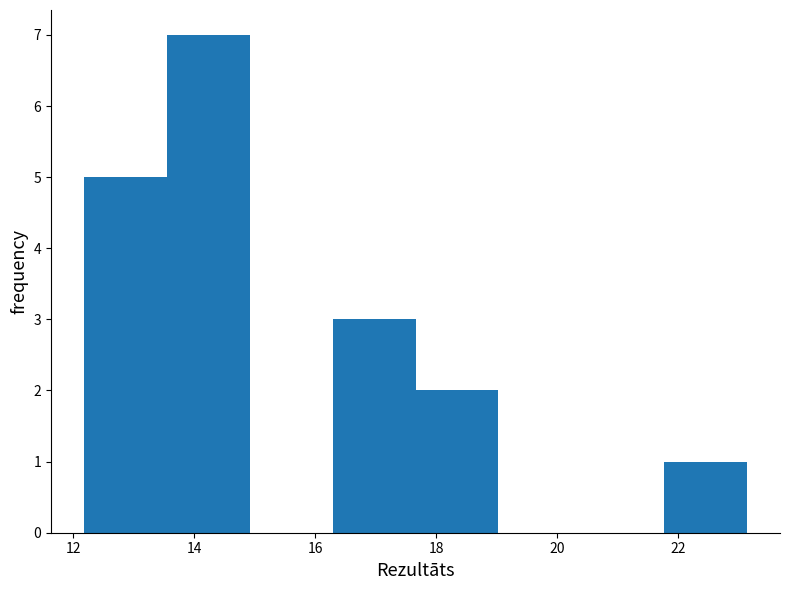

Reading left to right, transcribe this chart: for each bar, give the range it covers on the x-axis and its height. Neither the bar edges nor the heights are printed on the chart, so give them approximately, as read against the axes.

12.2 to 13.6: 5
13.6 to 15.0: 7
15.0 to 16.2: 0
16.2 to 17.6: 3
17.6 to 19.0: 2
19.0 to 20.4: 0
20.4 to 21.8: 0
21.8 to 23.2: 1